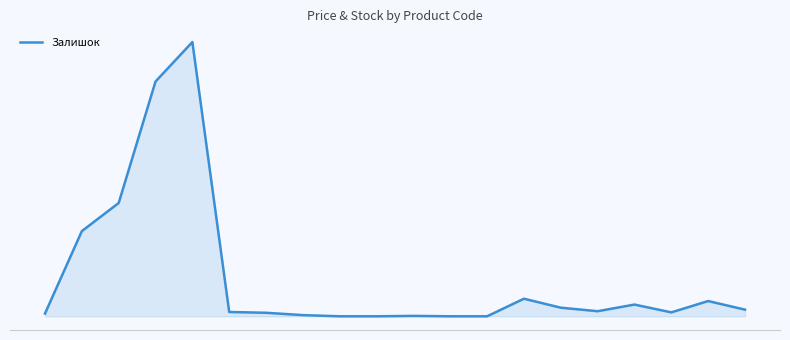

What is the sum of all values?

2018